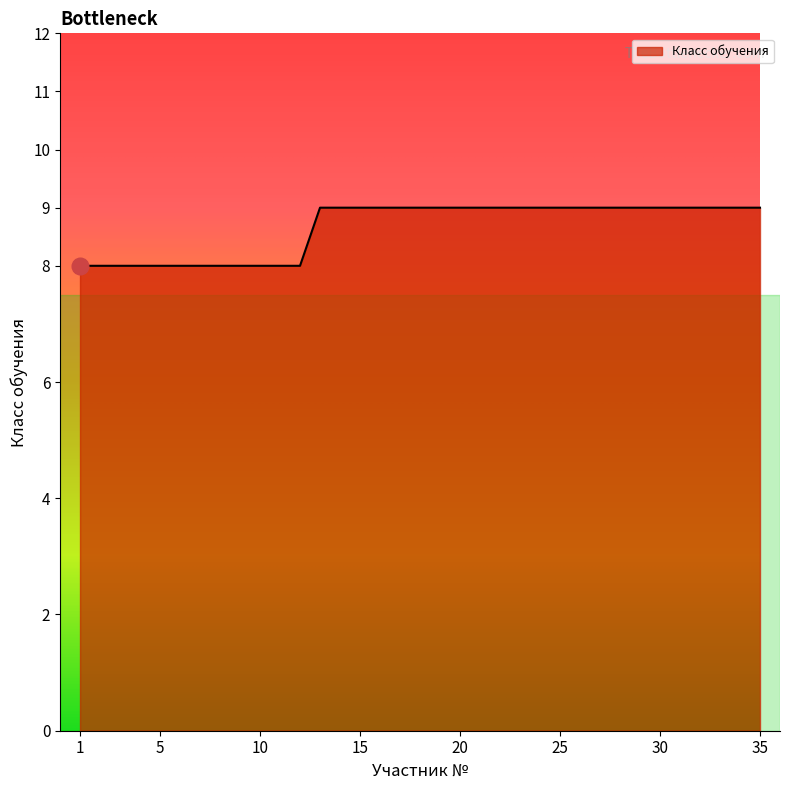

Reading left to right, what are all the values shown in this chart?

8	8	8	8	8	8	8	8	8	8	8	8	9	9	9	9	9	9	9	9	9	9	9	9	9	9	9	9	9	9	9	9	9	9	9